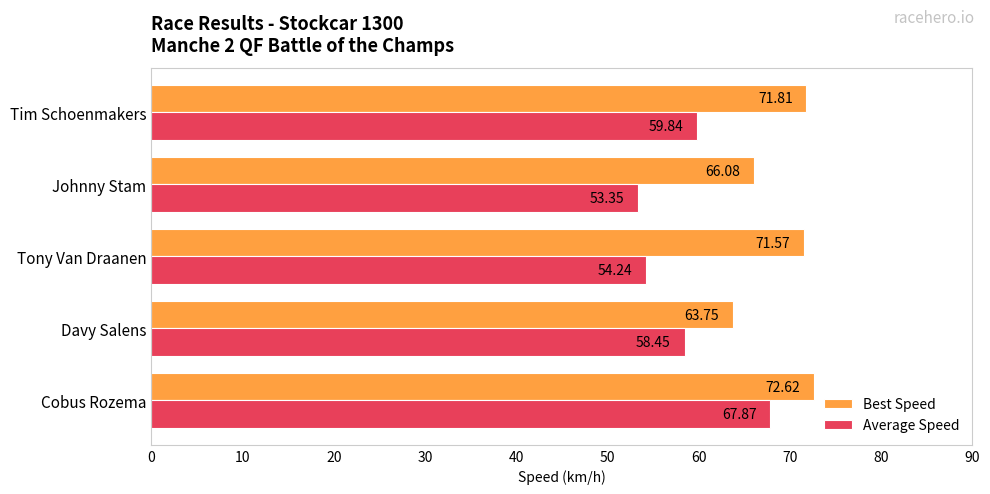

How many values in the Average Speed series are below 58?

2